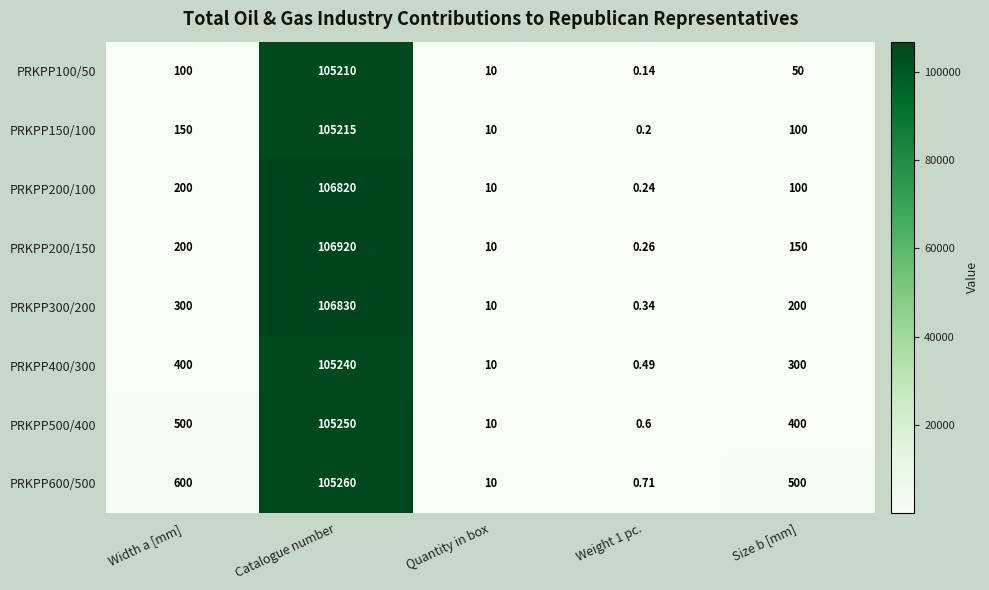

At which category is the sum across all series the highest?

Catalogue number